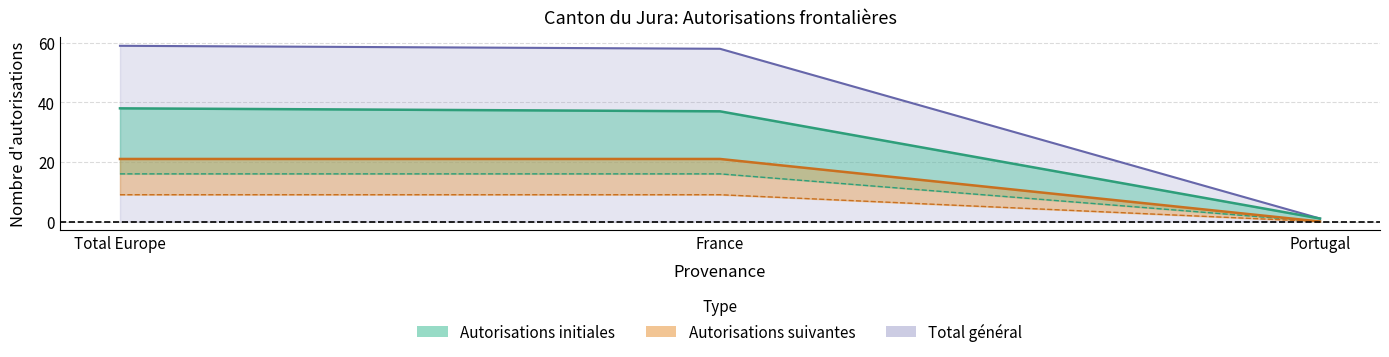

Reading right to left, list all the values displayed in this chart.

Total_initial: 1	37	38
Total_suivantes: 0	21	21
Total_general: 1	58	59
Femmes_initial: 0	16	16
Hommes_initial: 0	9	9